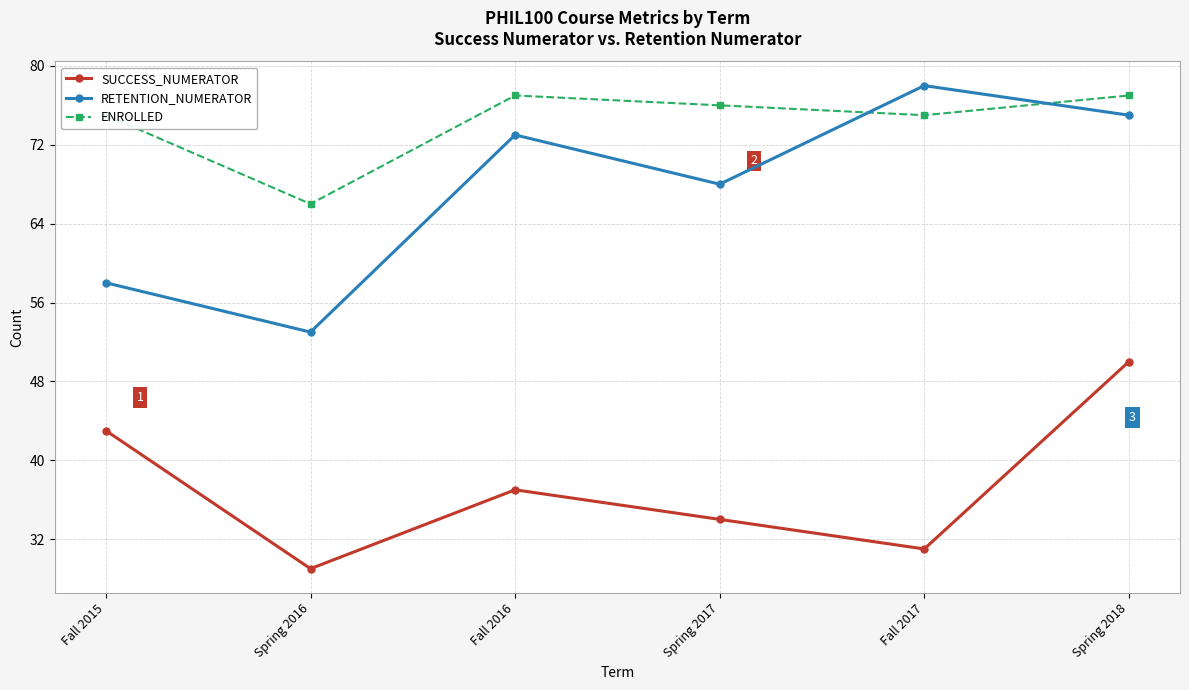

True or false: SUCCESS_NUMERATOR and RETENTION_NUMERATOR intersect in this chart.

False